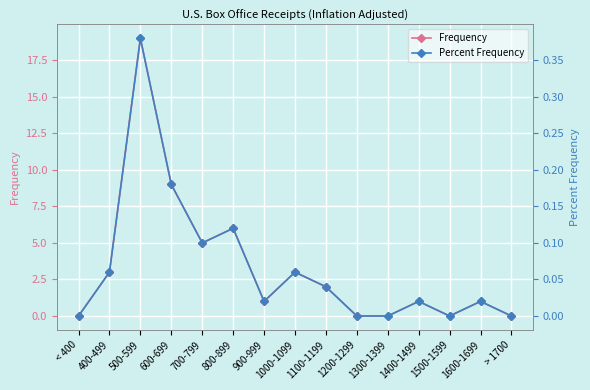

Which series has the largest range (max minus min)?

Frequency